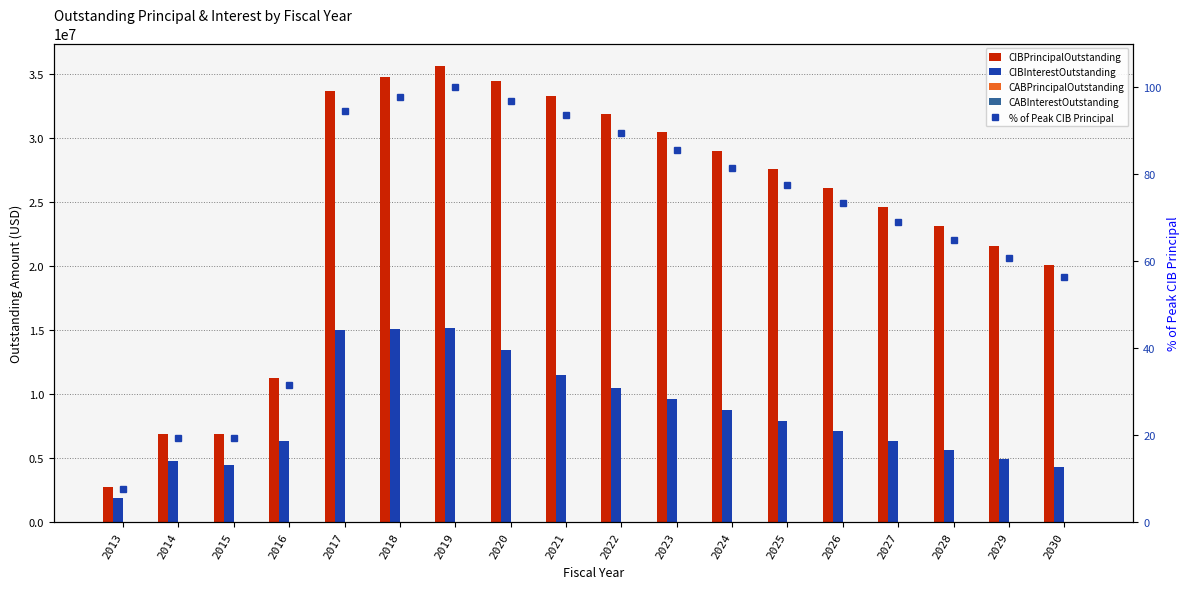

How many data points in CIBPrincipalOutstanding are less than 27545000?

9